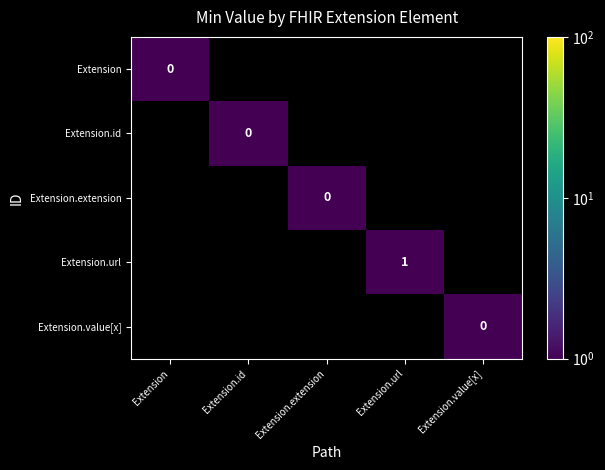

At which category does the chart reach its peak across all series?

Extension.url